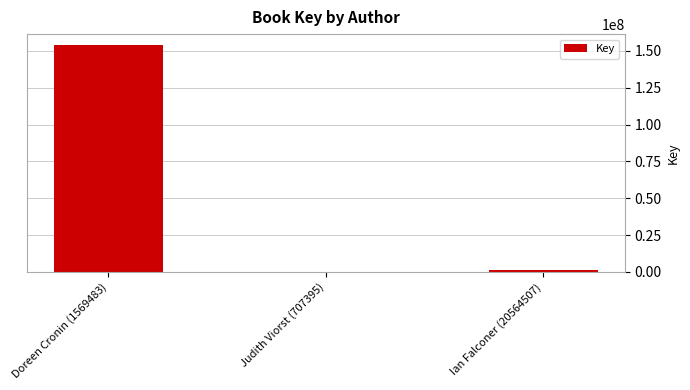

Which label corresponds to the largest value in the chart?

Doreen Cronin (1569483)